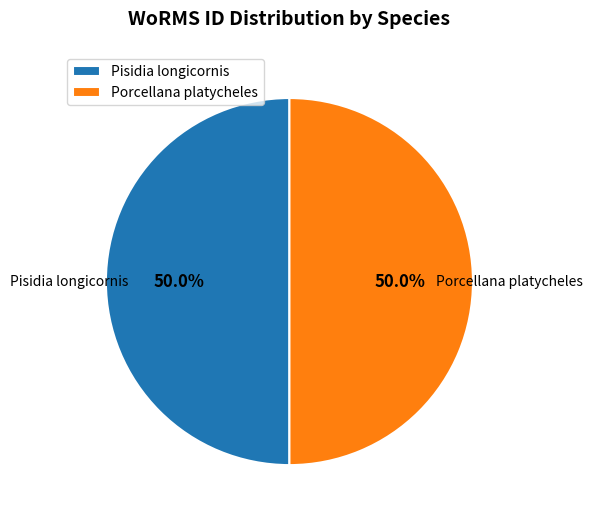

How many slices are in this pie chart?

2